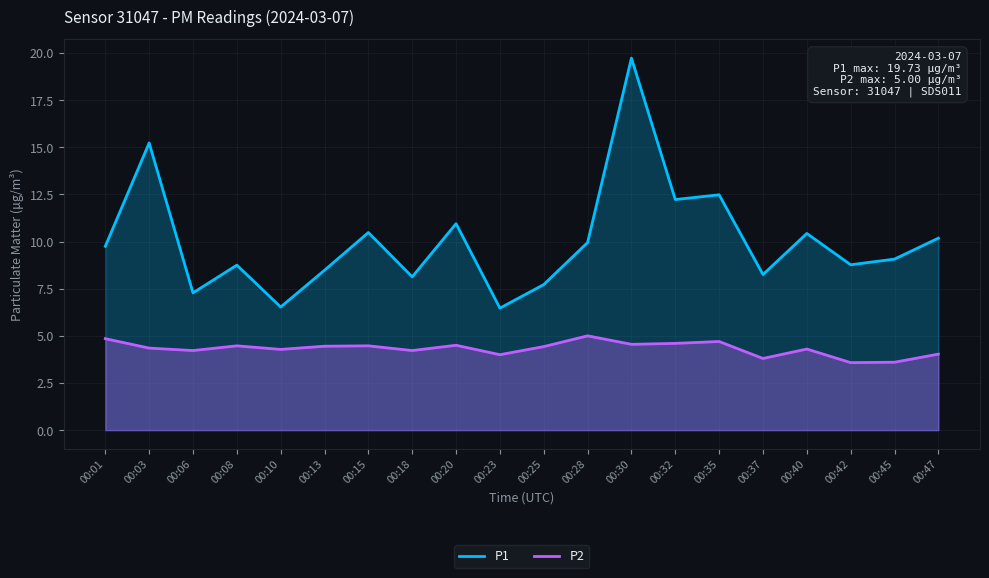

How many interior local peaks does the P2 series have?

6